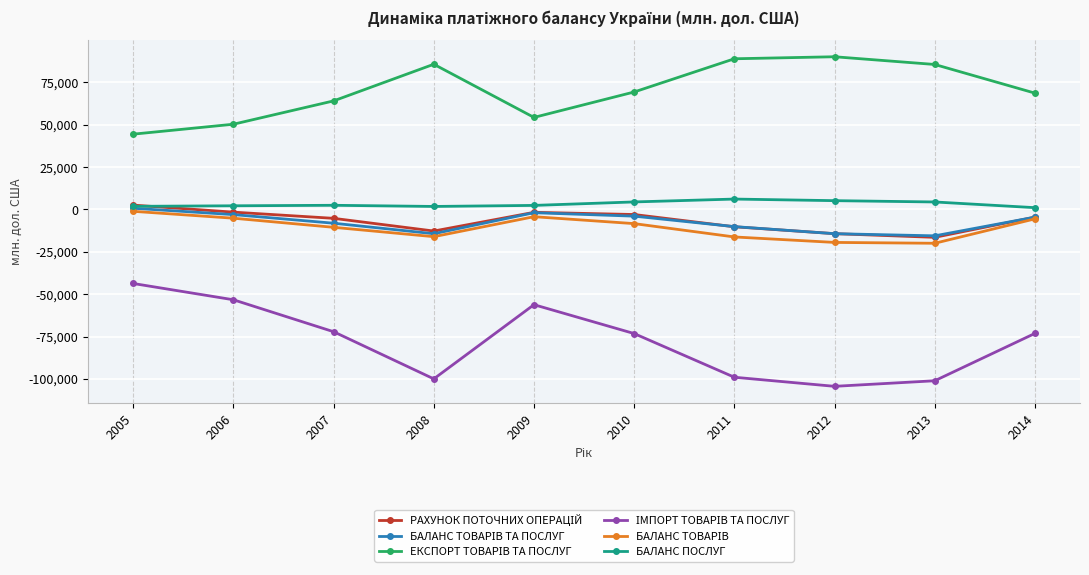

What is the difference between the highest and lowest values at 2006?

103546